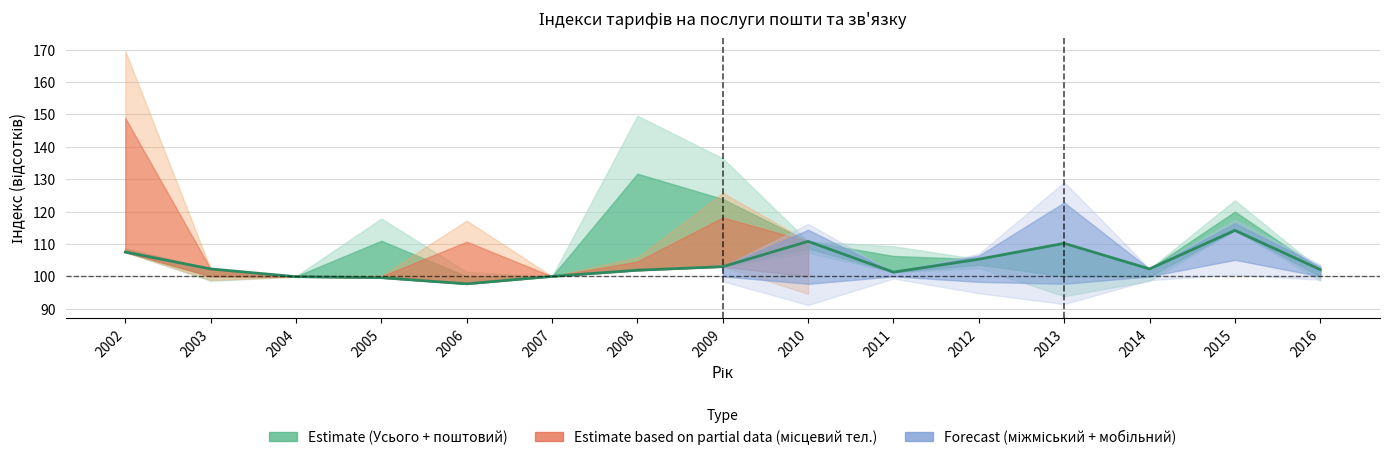

Rank the categories by value from lowest to highest.

2006, 2005, 2004, 2007, 2011, 2008, 2016, 2003, 2014, 2009, 2012, 2002, 2013, 2010, 2015